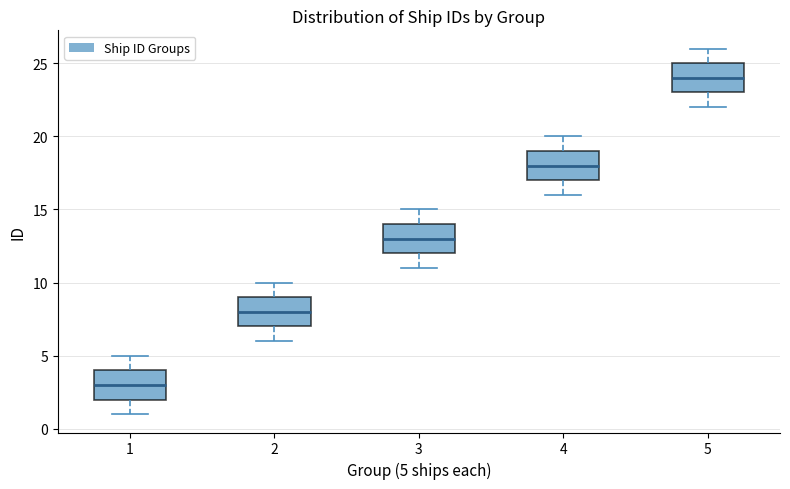

Reading left to right, read every box against the y-axis: the position of its median line, the range the box covers, and the ends of its whiskers. The values are not printed on the chart, so give them approximately, as read against the axis.

1: median 3, box 2 to 4, whiskers 1 to 5
2: median 8, box 7 to 9, whiskers 6 to 10
3: median 13, box 12 to 14, whiskers 11 to 15
4: median 18, box 17 to 19, whiskers 16 to 20
5: median 24, box 23 to 25, whiskers 22 to 26